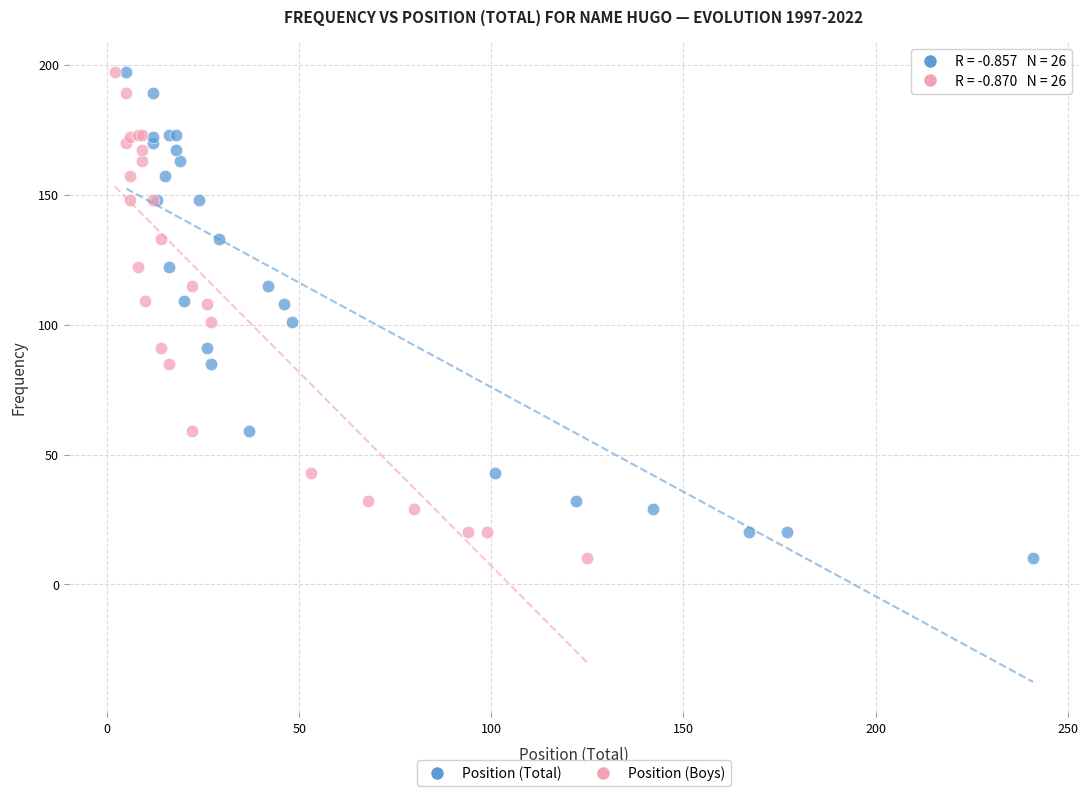

What are all the series names shown in the legend?

Position (Total), Position (Boys)